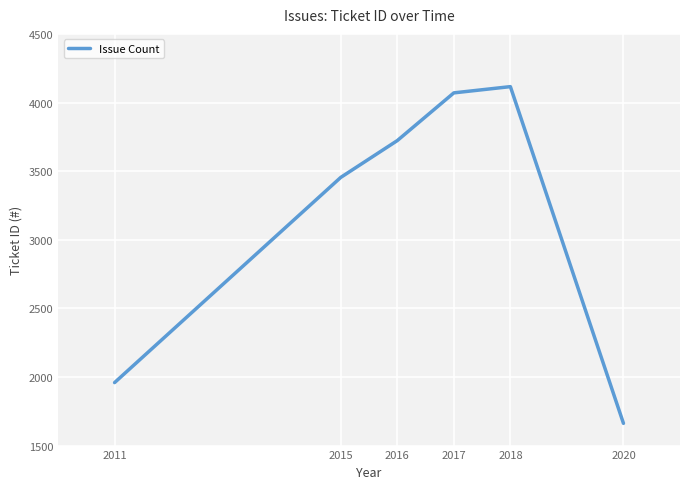

True or false: there are more than 0 points higher than both neighbors.

True